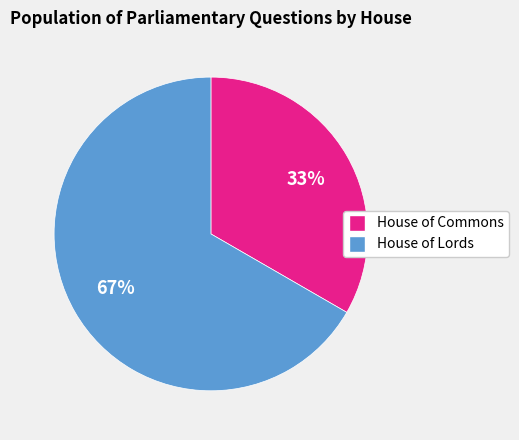

To the nearest percent, what is the combined percentage of House of Commons and House of Lords?

100%